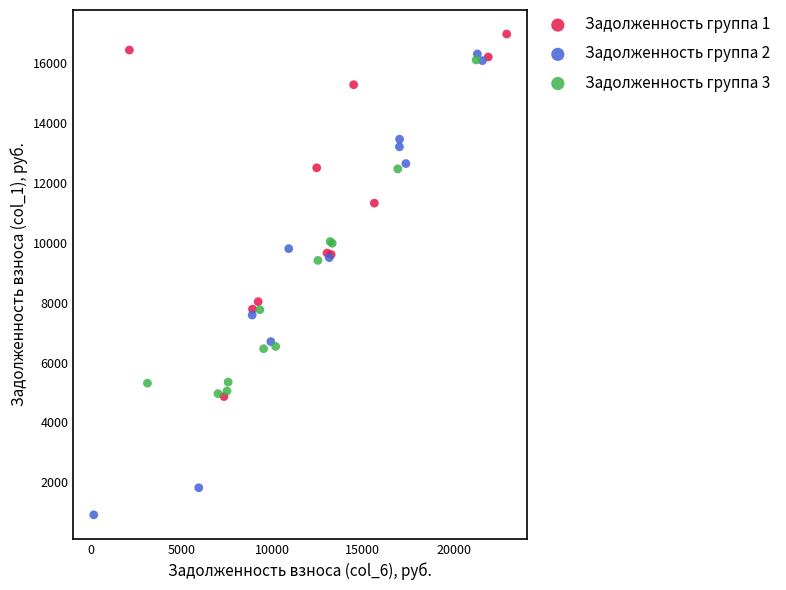

Which series reaches the minimum Y coordinate?

Задолженность группа 2